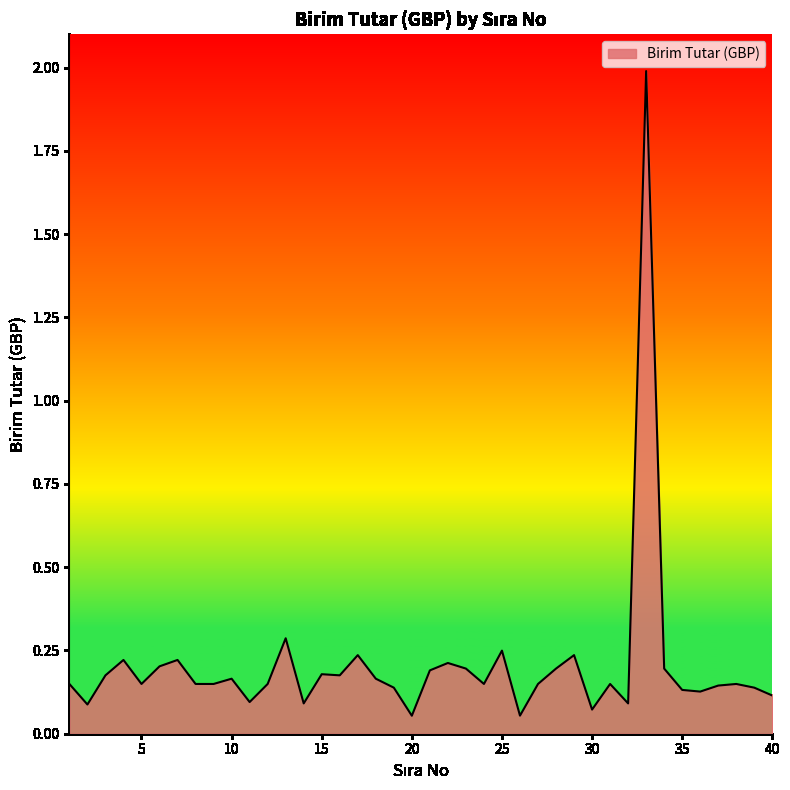

What is the maximum value shown in the chart?

2.0